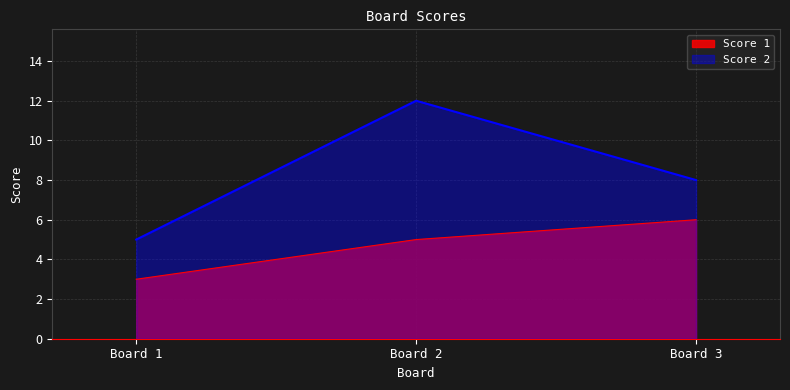

Which series has the largest total across all categories?

Score 2